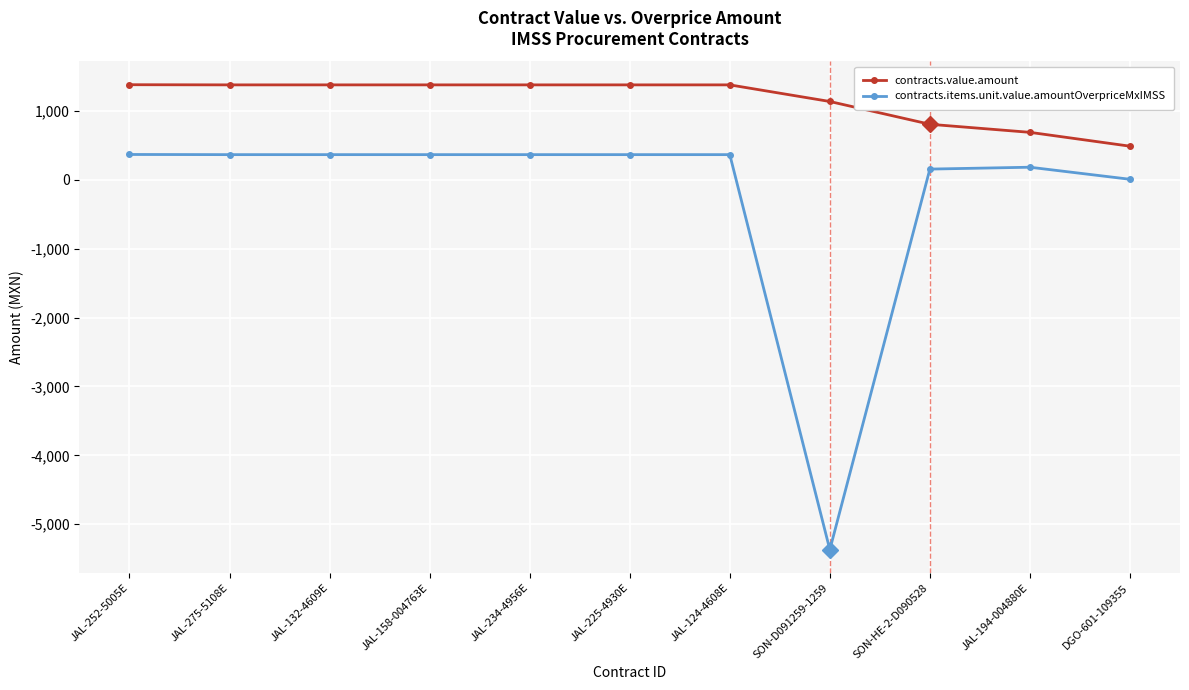

What is the highest value of the contracts.value.amount series?

1380.4